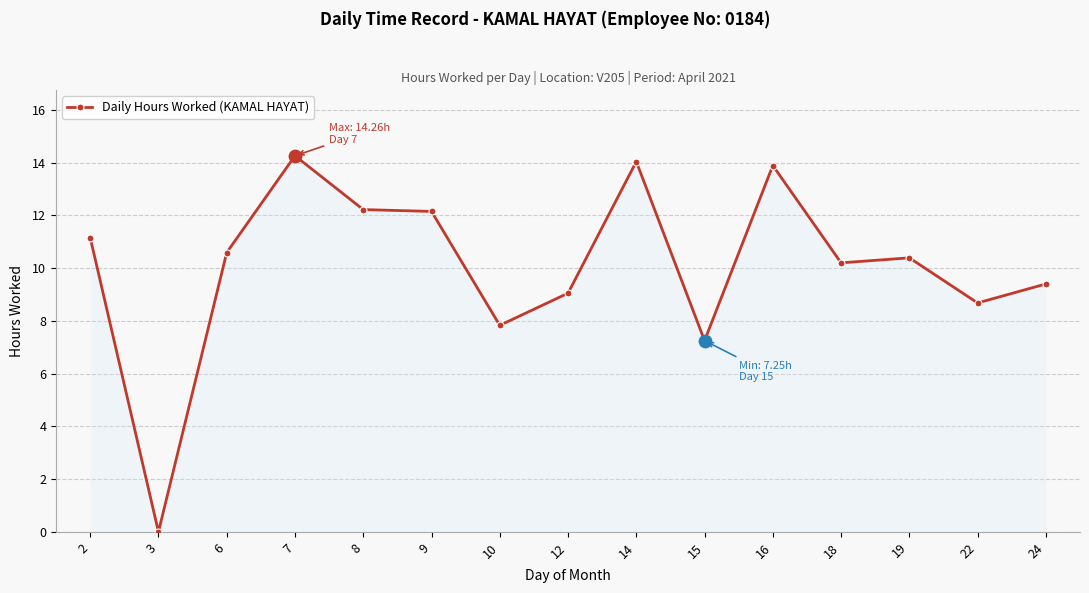

Between 12 and 15, which is larger?

12